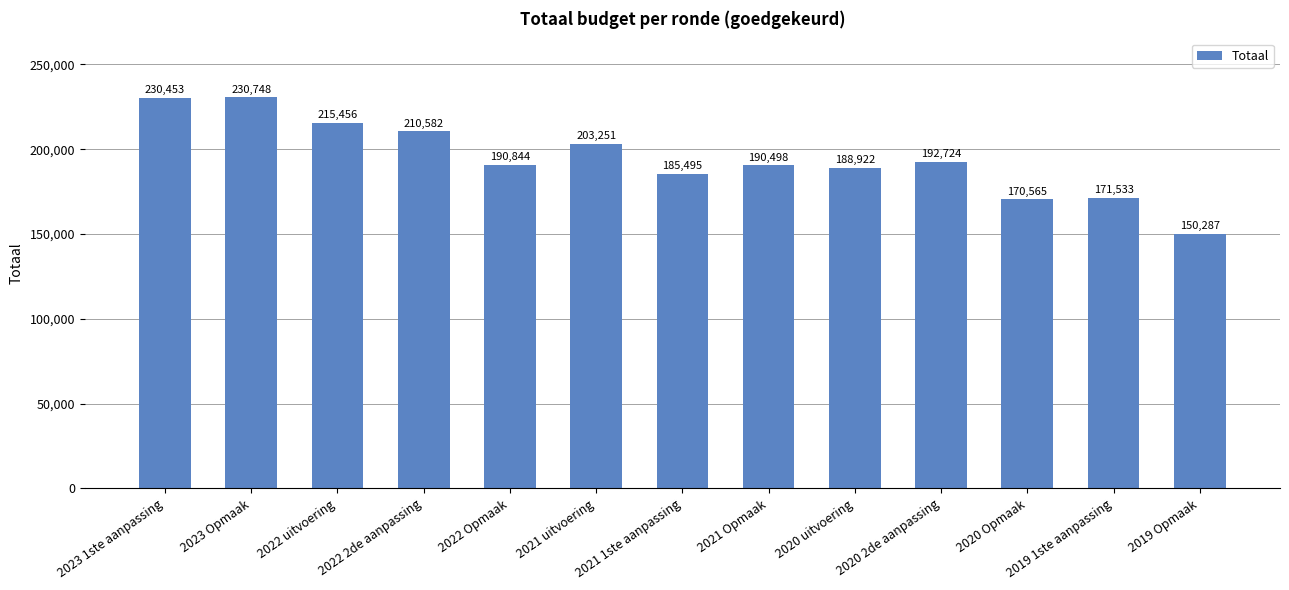

Reading left to right, transcribe all the data shown in this chart.

230453	230748	215456	210582	190844	203251	185495	190498	188922	192724	170565	171533	150287